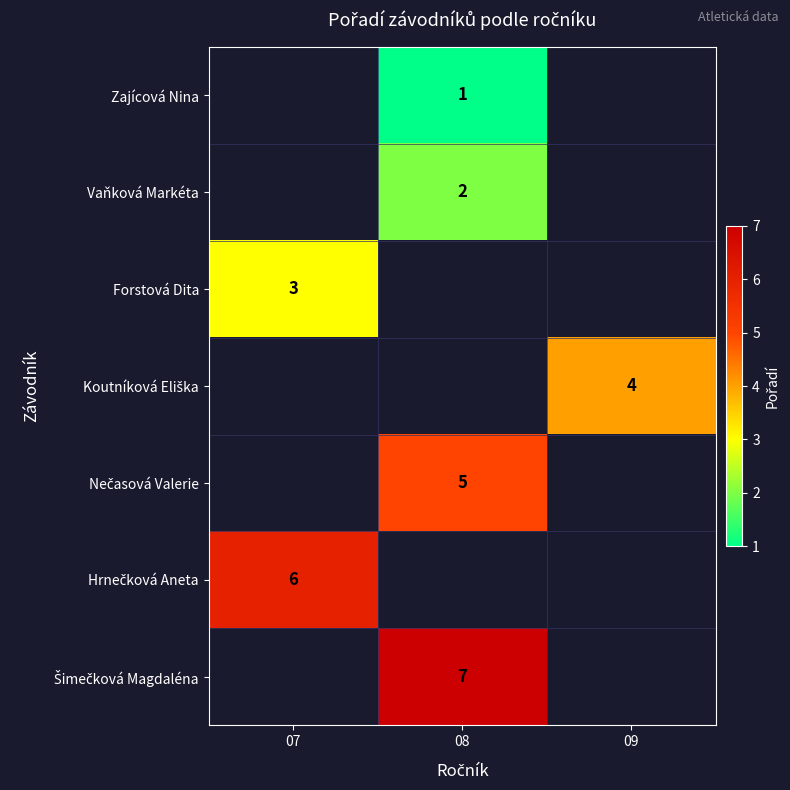

Is it true that Vaňková Markéta equals 2 at 08?

True